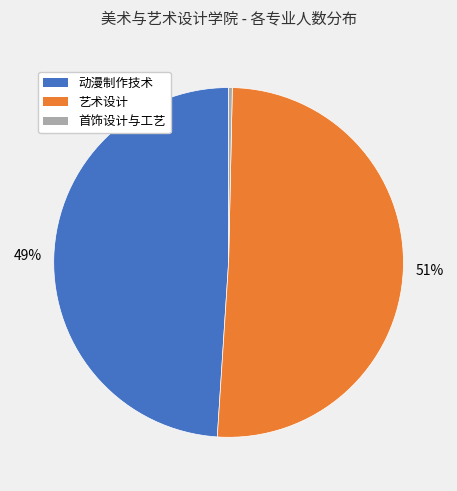

Which category has the smallest portion of the pie?

首饰设计与工艺